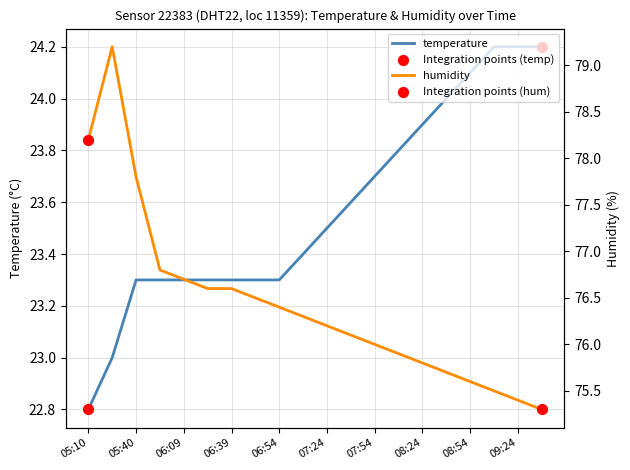

Which series reaches the minimum Y coordinate?

temperature